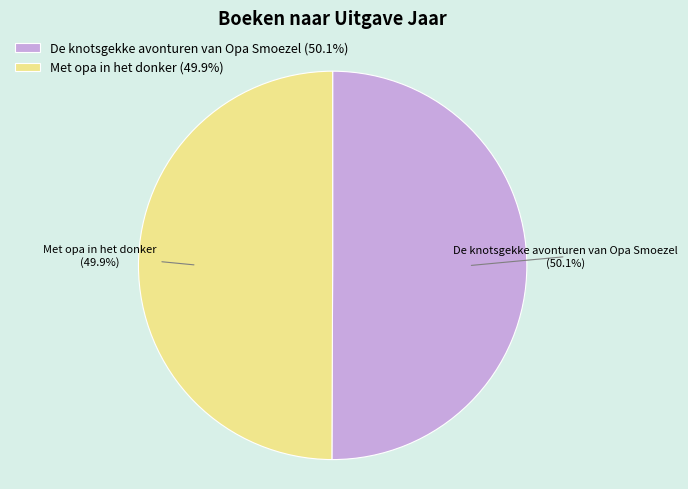

The De knotsgekke avonturen van Opa Smoezel slice represents 50% of the pie. True or false?

True